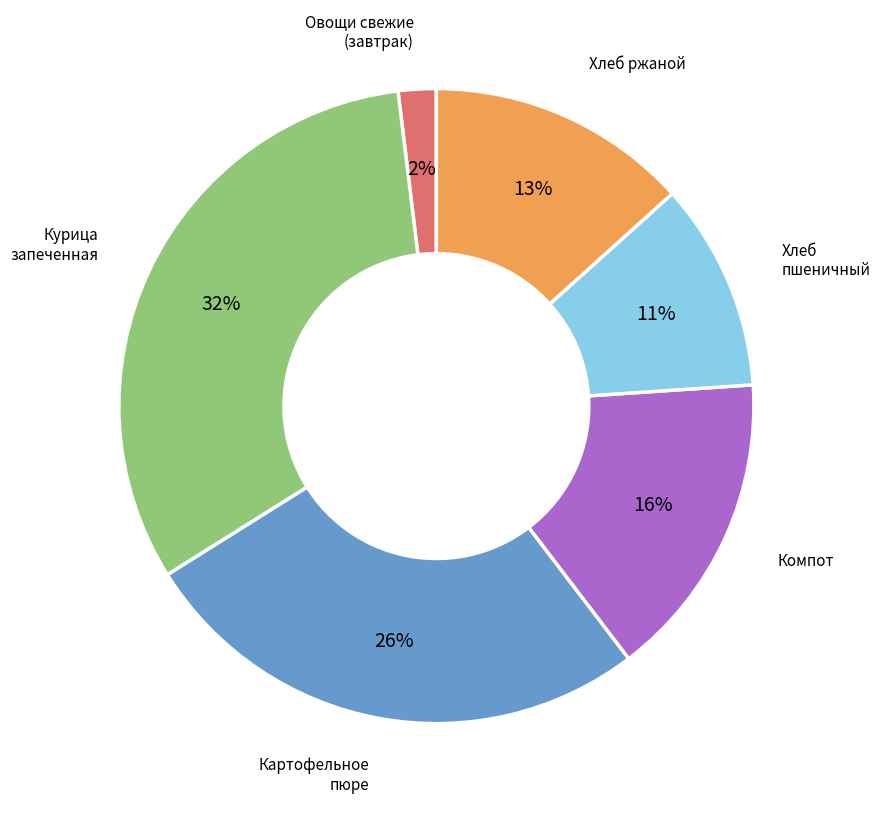

How many slices are in this pie chart?

6